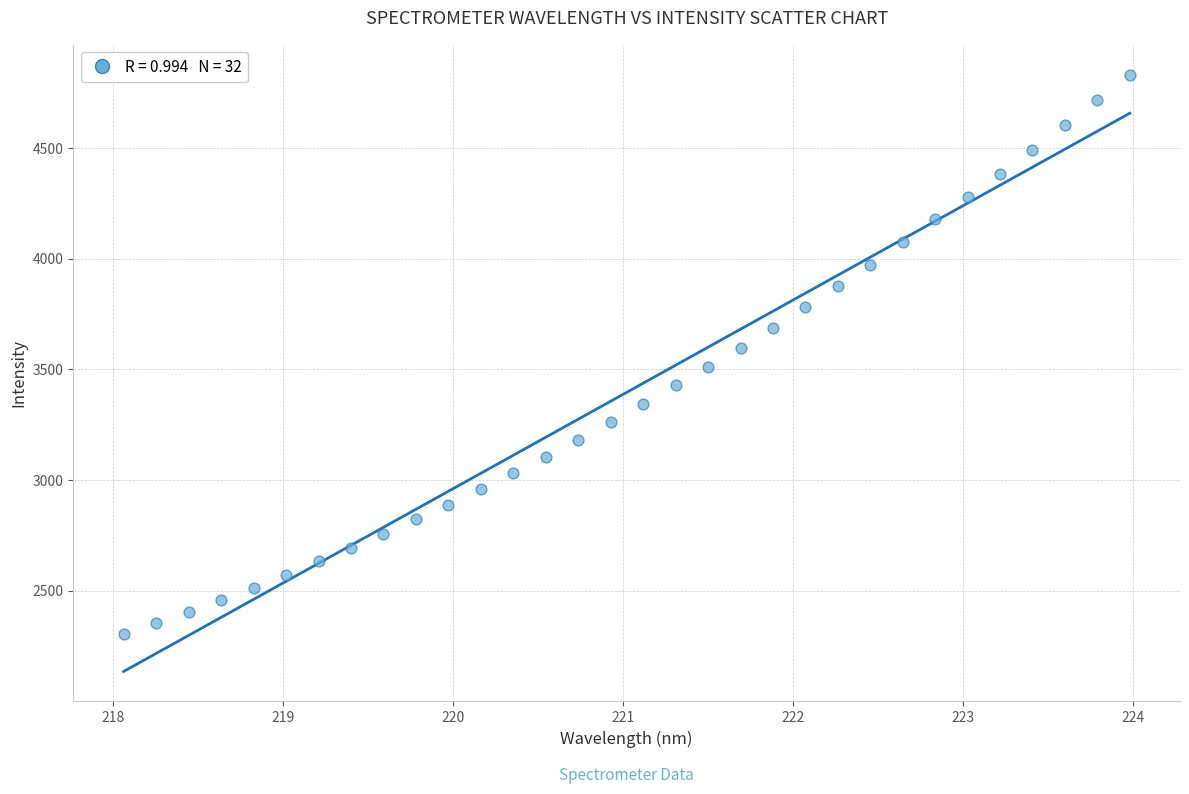

What is the range of X values (max minus min)?

5.9